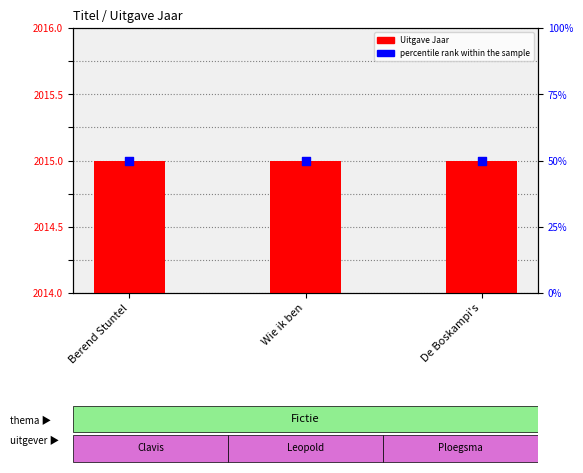

At how many categories does at least one series exceed 1632?

3